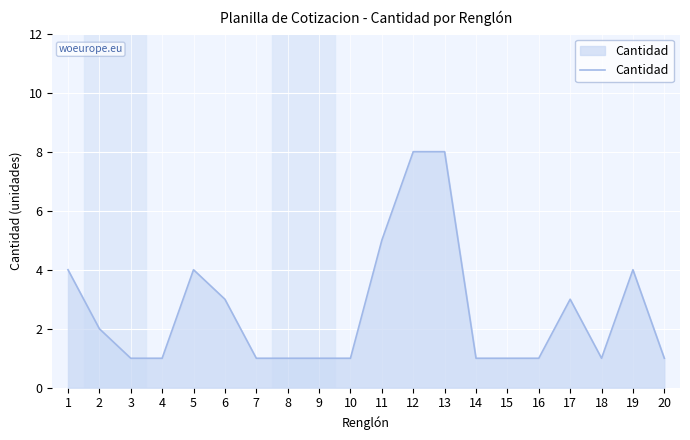

What is the ratio of the value at 7 to the value at 14?

1.0